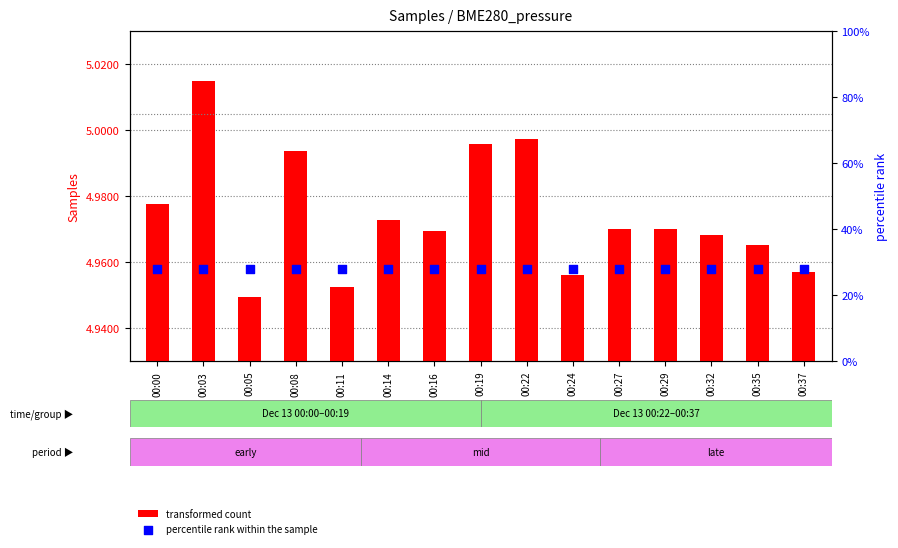

At which category is the sum across all series the highest?

00:03